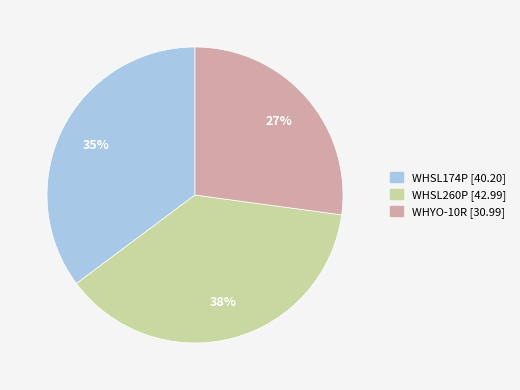

Does any single category account for the majority?

No